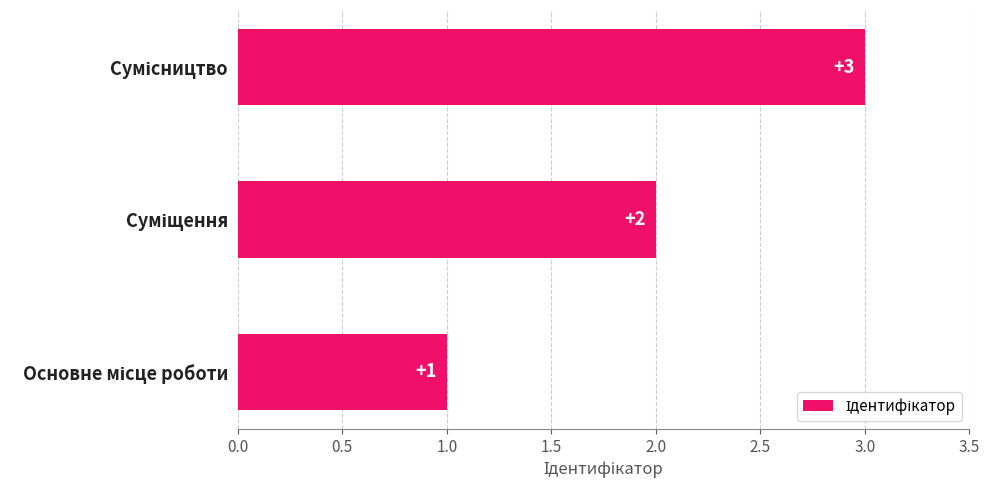

How many values are between 1 and 3?

3